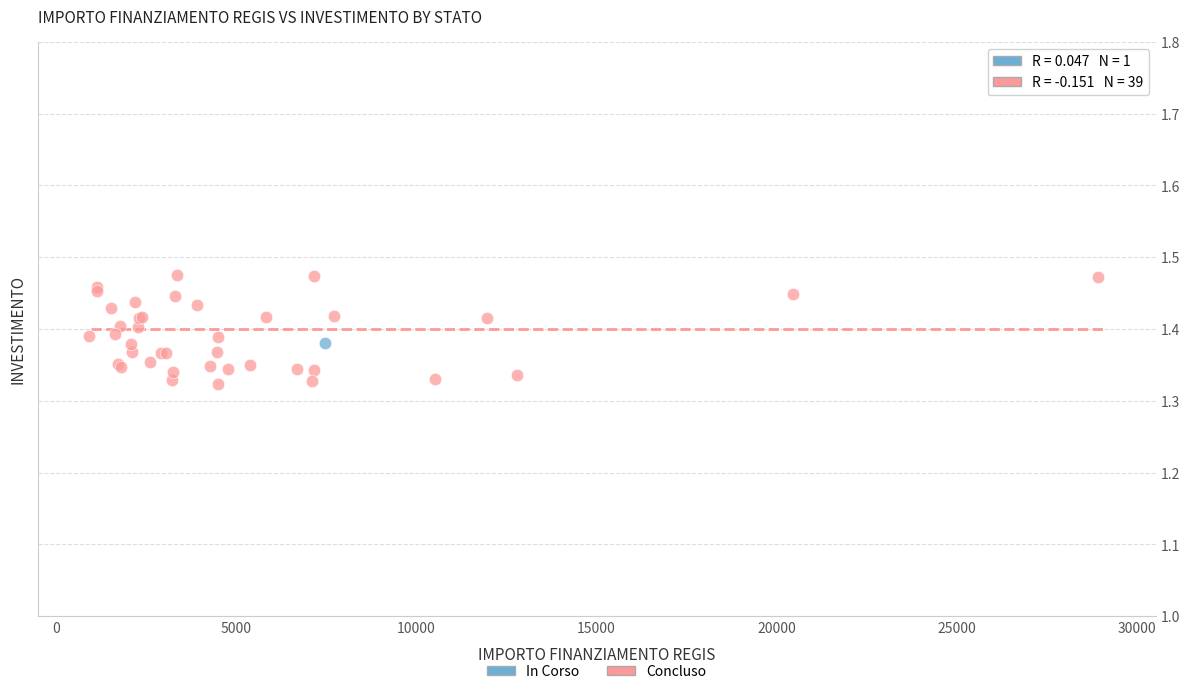

What are all the series names shown in the legend?

In Corso, Concluso